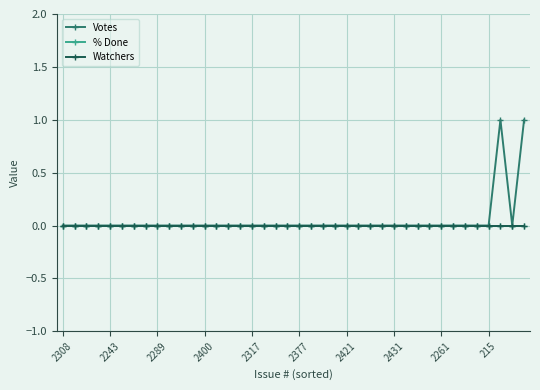

Does the chart have visible grid lines?

Yes